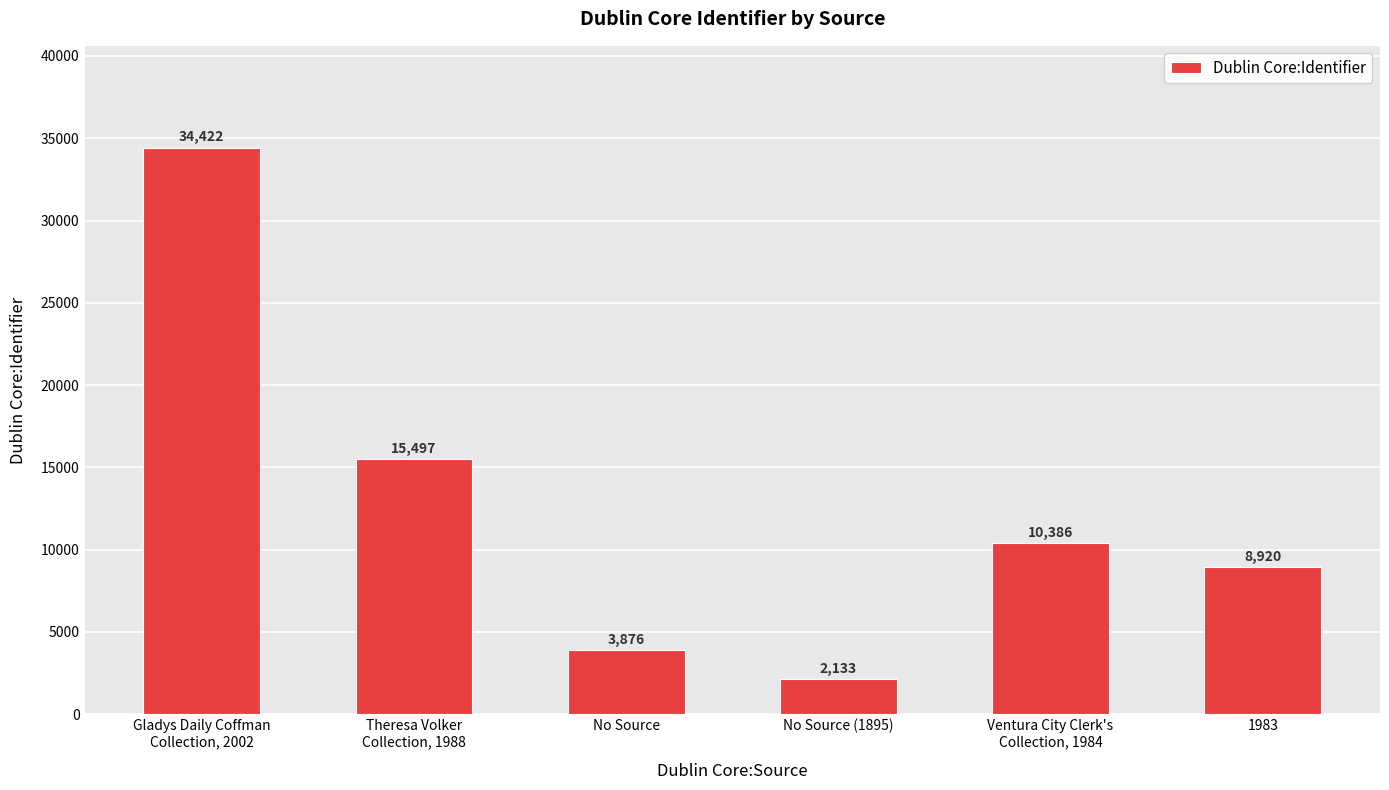

How many categories are shown in the chart?

6